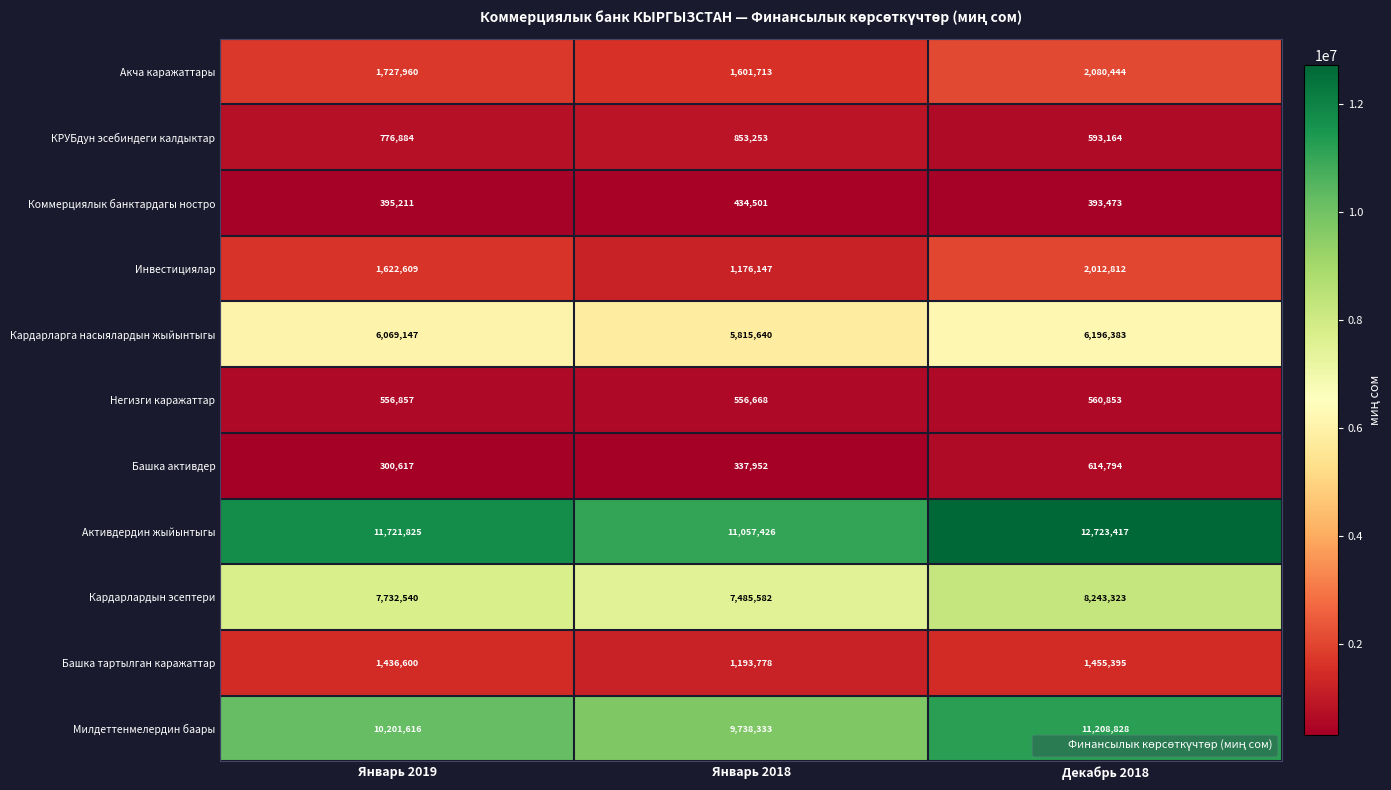

What is the spread (max minus min) of values at Декабрь 2018?

12329944